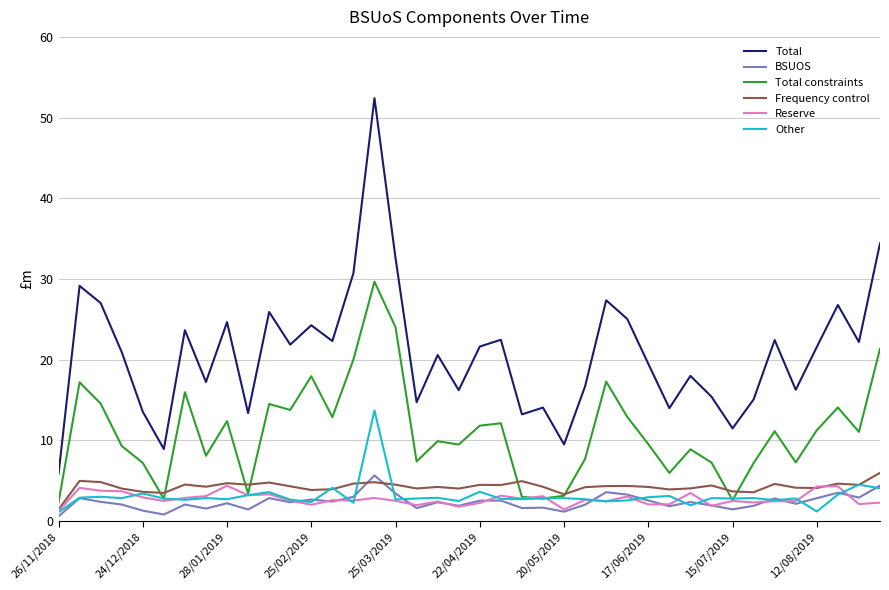

True or false: Reserve and Total cross at least once.

False